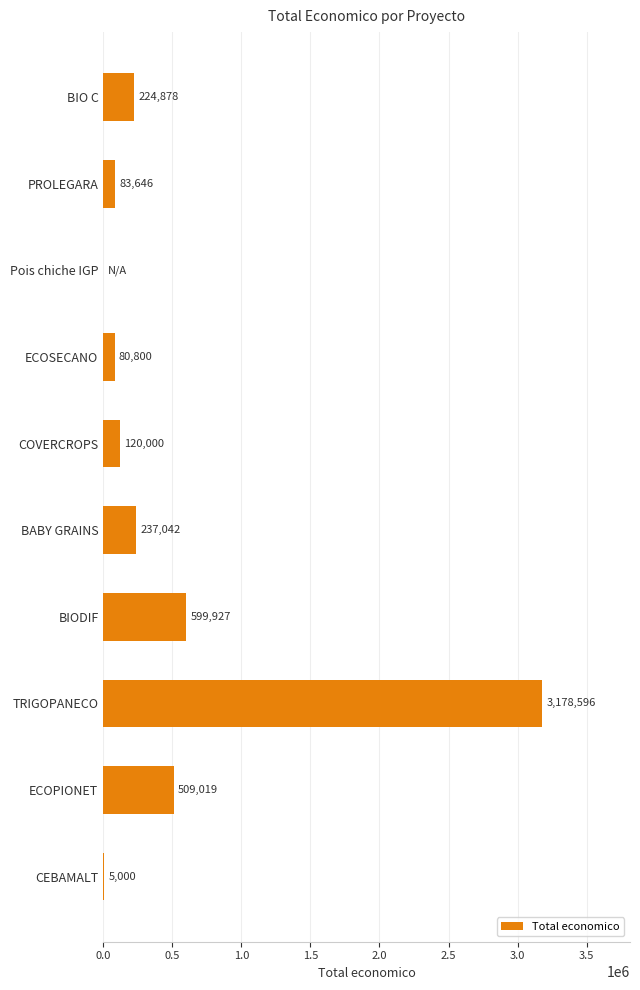

The chart shows a value of 77807 at BABY GRAINS. True or false?

False